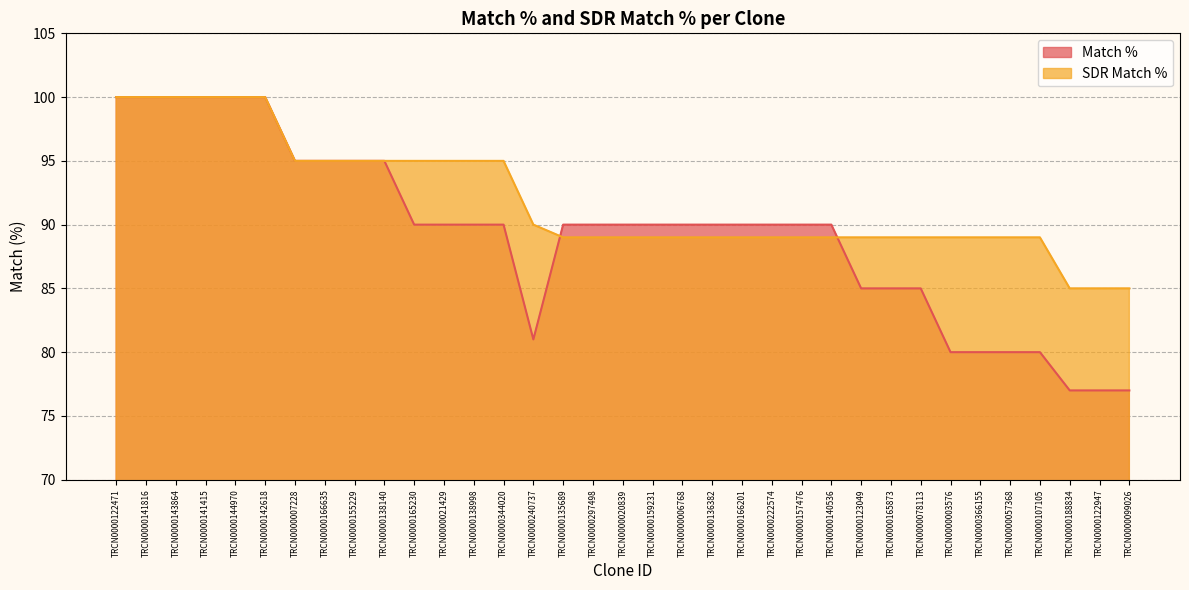

What is the label of the 3rd point from the right?

TRCN0000188834